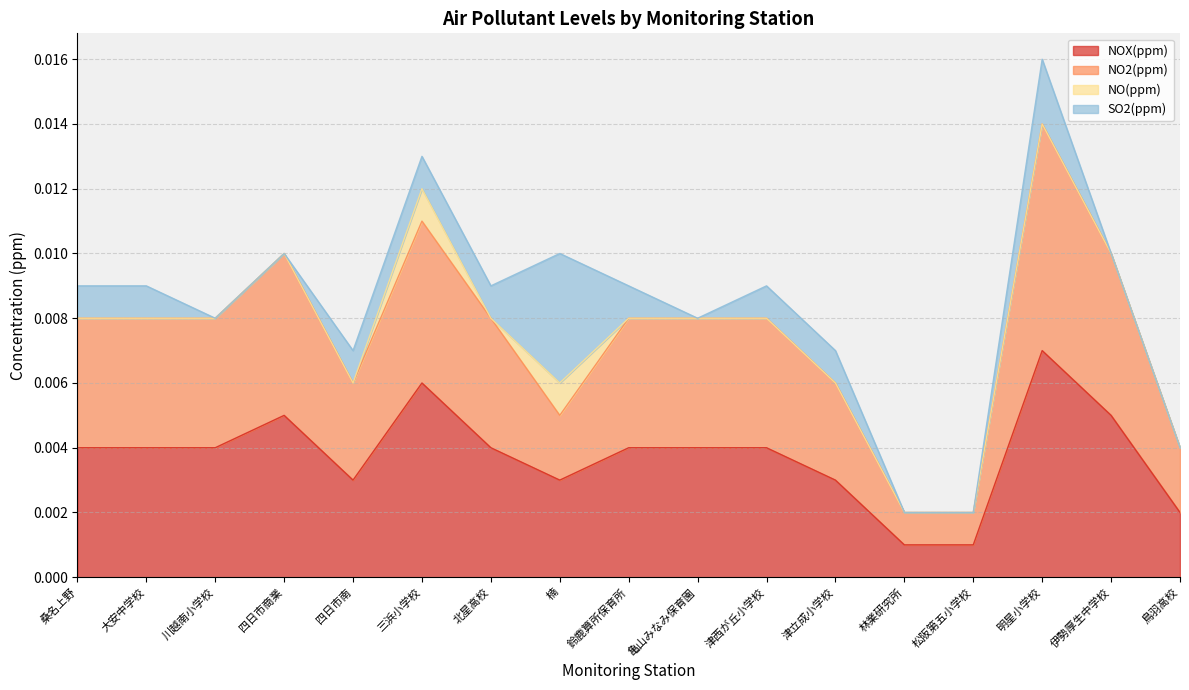

At which category is the sum across all series the highest?

明星小学校